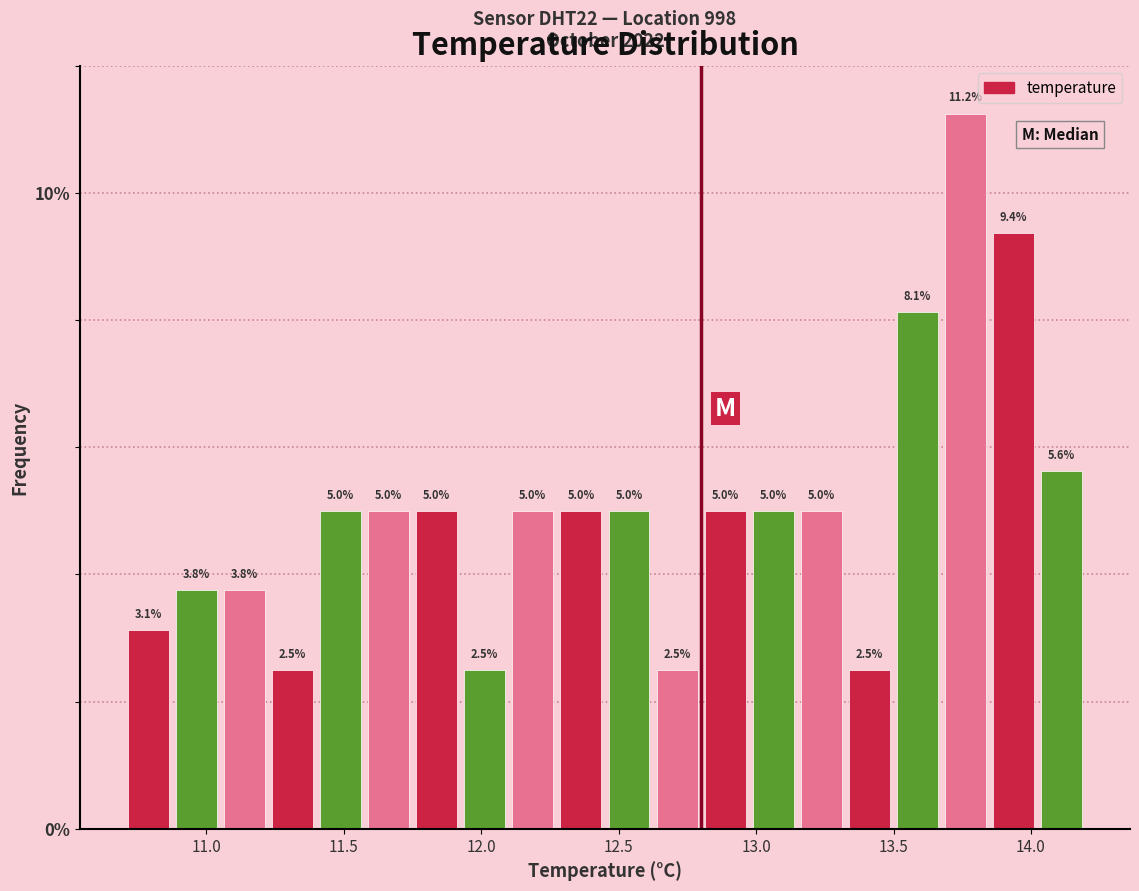

Around what value on the x-axis is the tallest bar? Give the approximate position of its centre, as read against the axis.

13.75